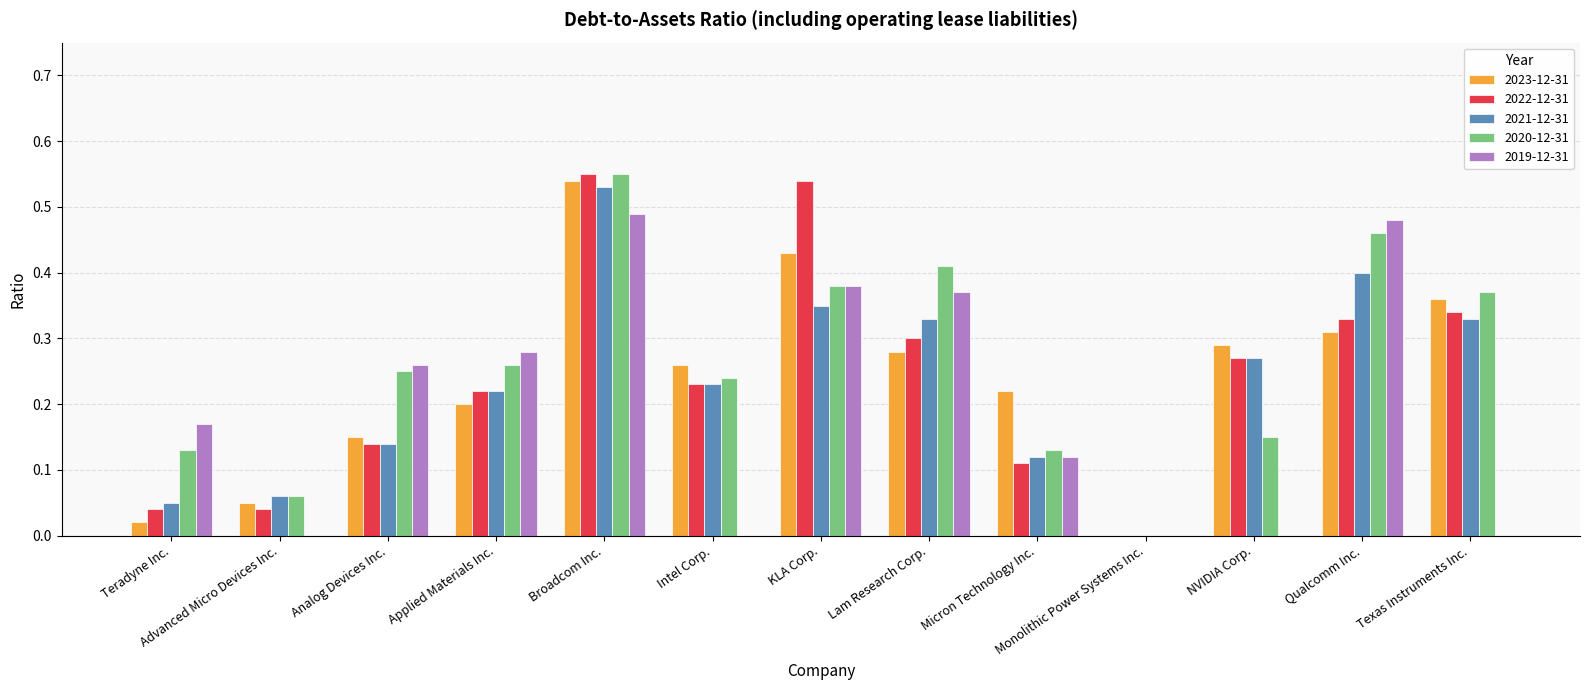

How many categories are shown in the chart?

13